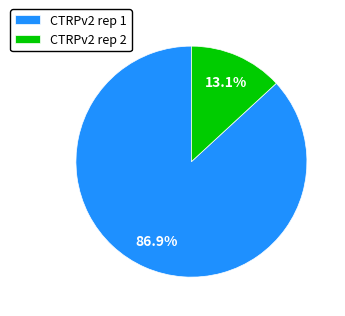

Does CTRPv2 rep 2 represent more than half of the total?

No